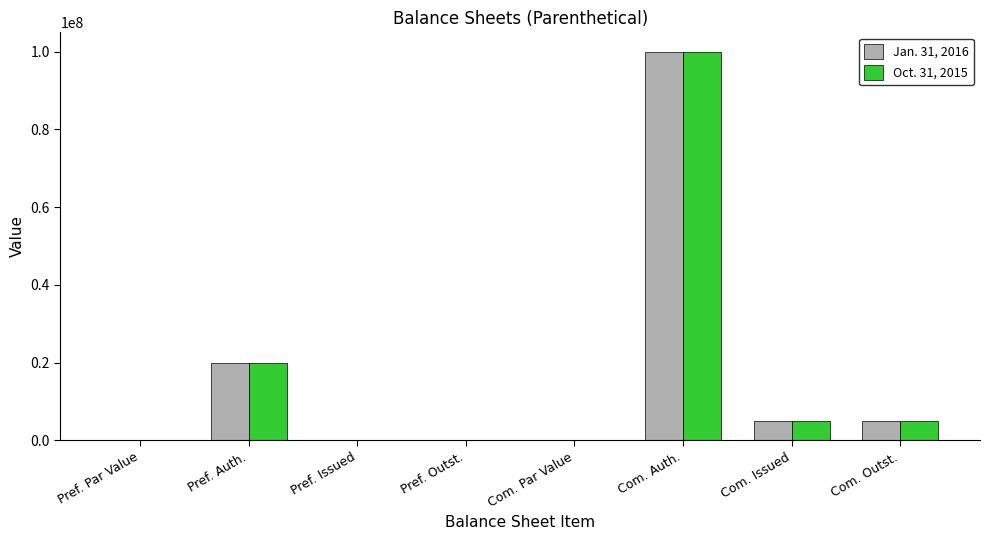

Is the value of Oct. 31, 2015 at Com. Par Value greater than the value of Jan. 31, 2016 at Com. Outst.?

No